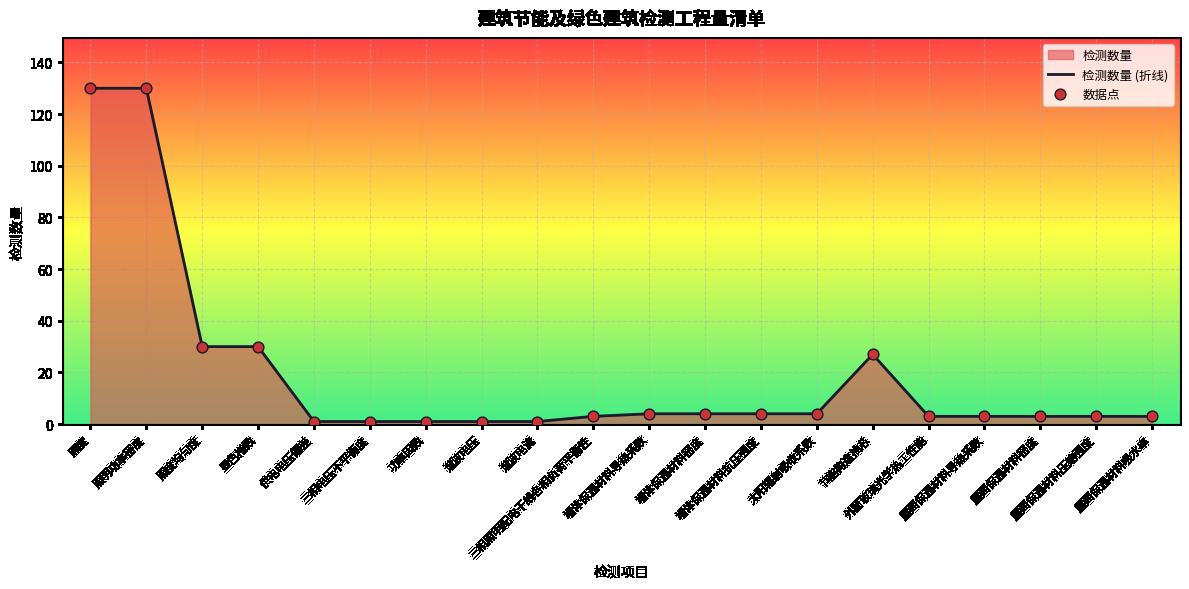

What is the maximum value shown in the chart?

130